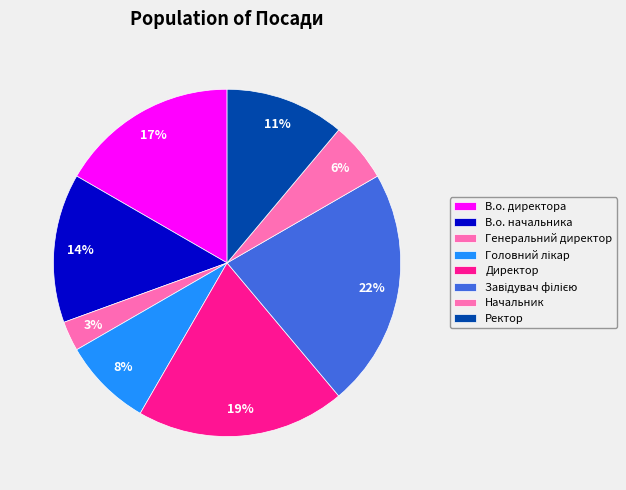

How many slices are in this pie chart?

8